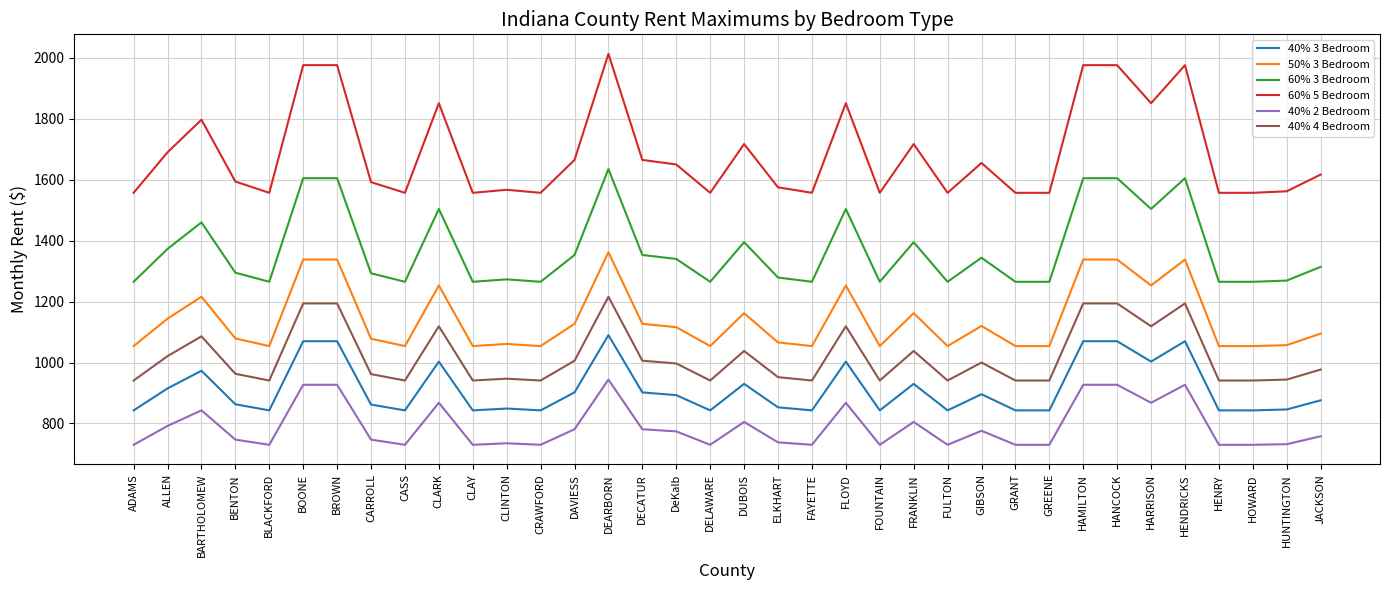

Which series has the largest total across all categories?

60% 5 Bedroom